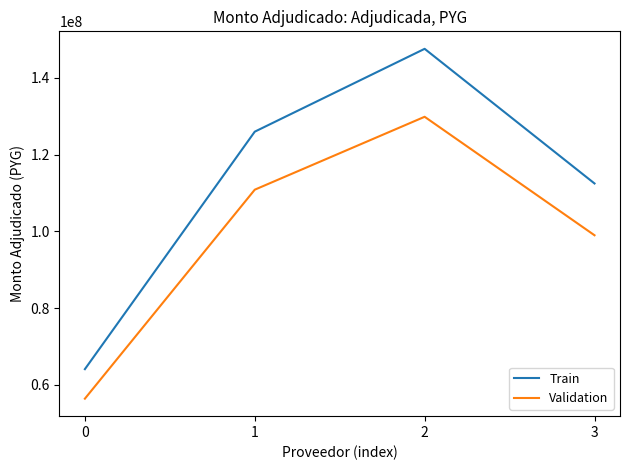

What is the difference between the highest and lowest values at 3?

13498199.4